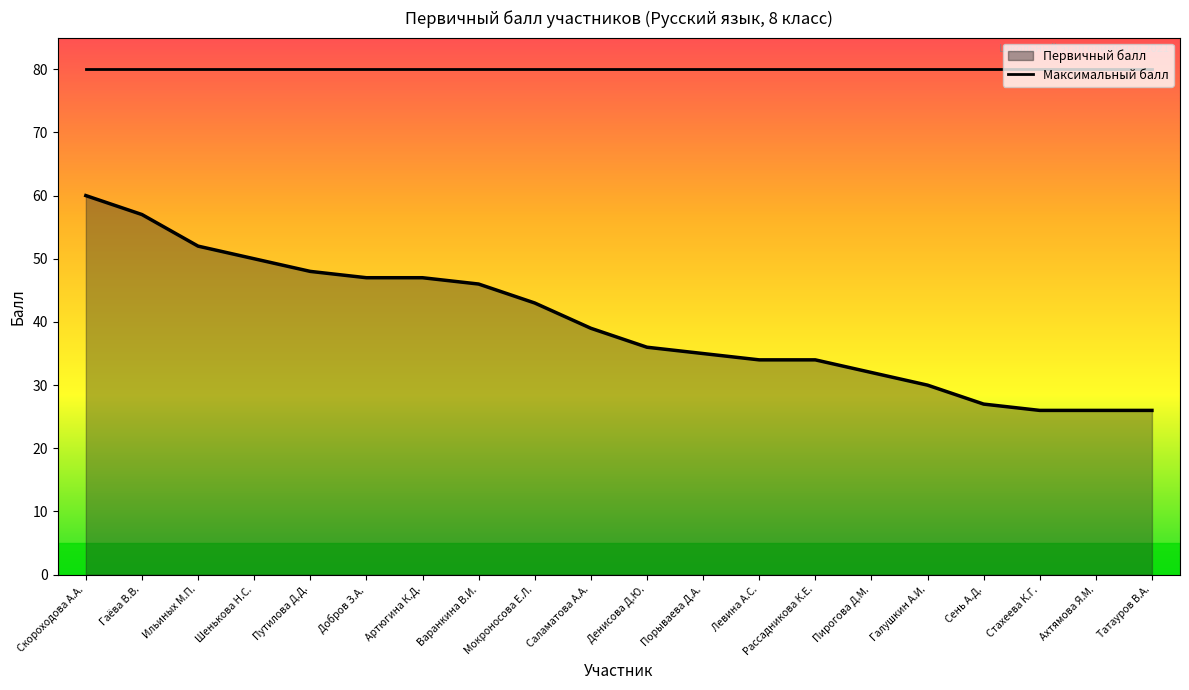

List the labels in order of value, smallest first.

Стахеева К.Г., Ахтямова Я.М., Татауров В.А., Сень А.Д., Галушкин А.И., Пирогова Д.М., Левина А.С., Рассадникова К.Е., Порываева Д.А., Денисова Д.Ю., Саламатова А.А., Мокроносова Е.Л., Варанкина В.И., Добров З.А., Артюгина К.Д., Путилова Д.Д., Шенькова Н.С., Ильиных М.П., Гаёва В.В., Скороходова А.А.